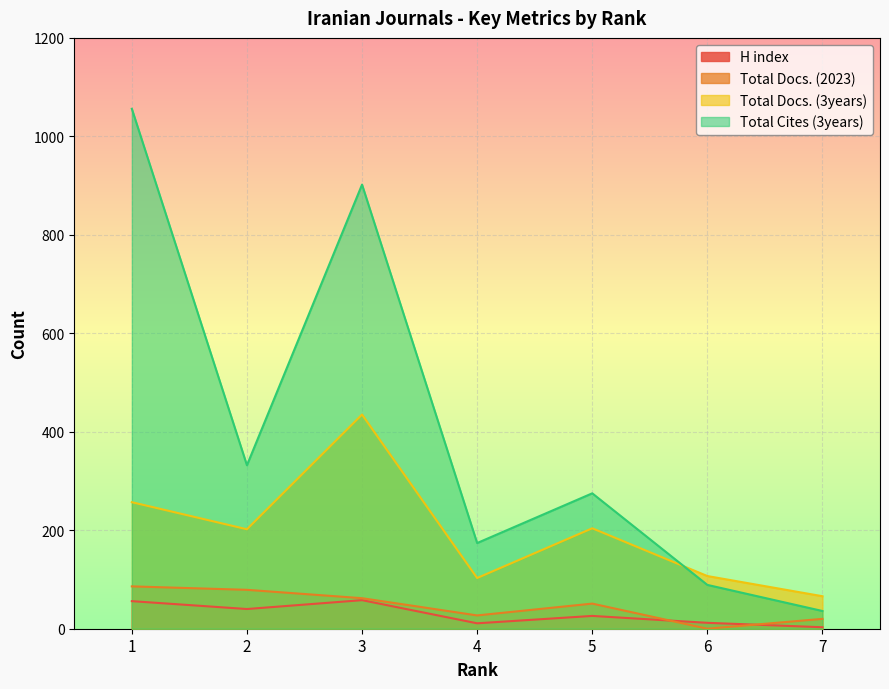

The value of H index at 7 is 3. True or false?

True